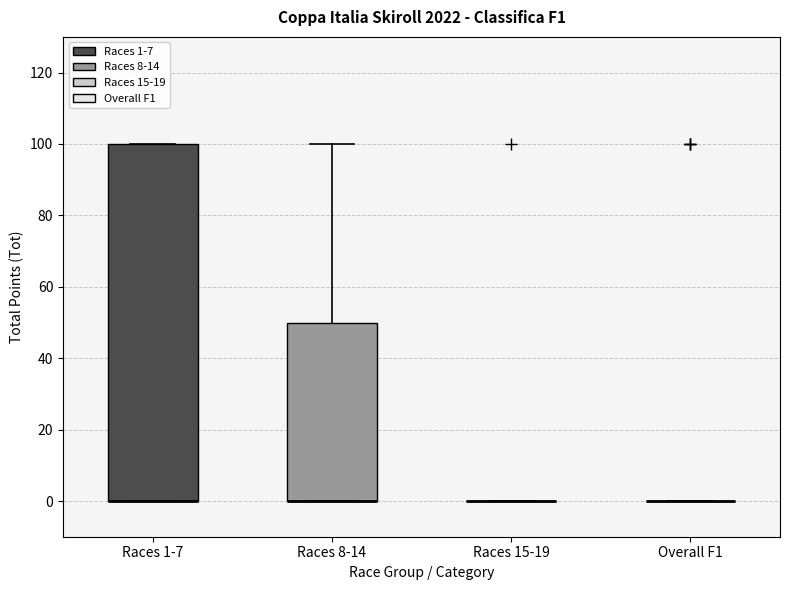

Reading left to right, read every box against the y-axis: the position of its median line, the range the box covers, and the ends of its whiskers. The values are not printed on the chart, so give them approximately, as read against the axis.

Races 1-7: median 0 (drawn on the box's lower edge), box 0 to 100, whiskers 0 to 100
Races 8-14: median 0 (drawn on the box's lower edge), box 0 to 50, whiskers 0 to 100
Races 15-19: box collapsed to a line at 0, whiskers 0 to 0
Overall F1: box collapsed to a line at 0, whiskers 0 to 0